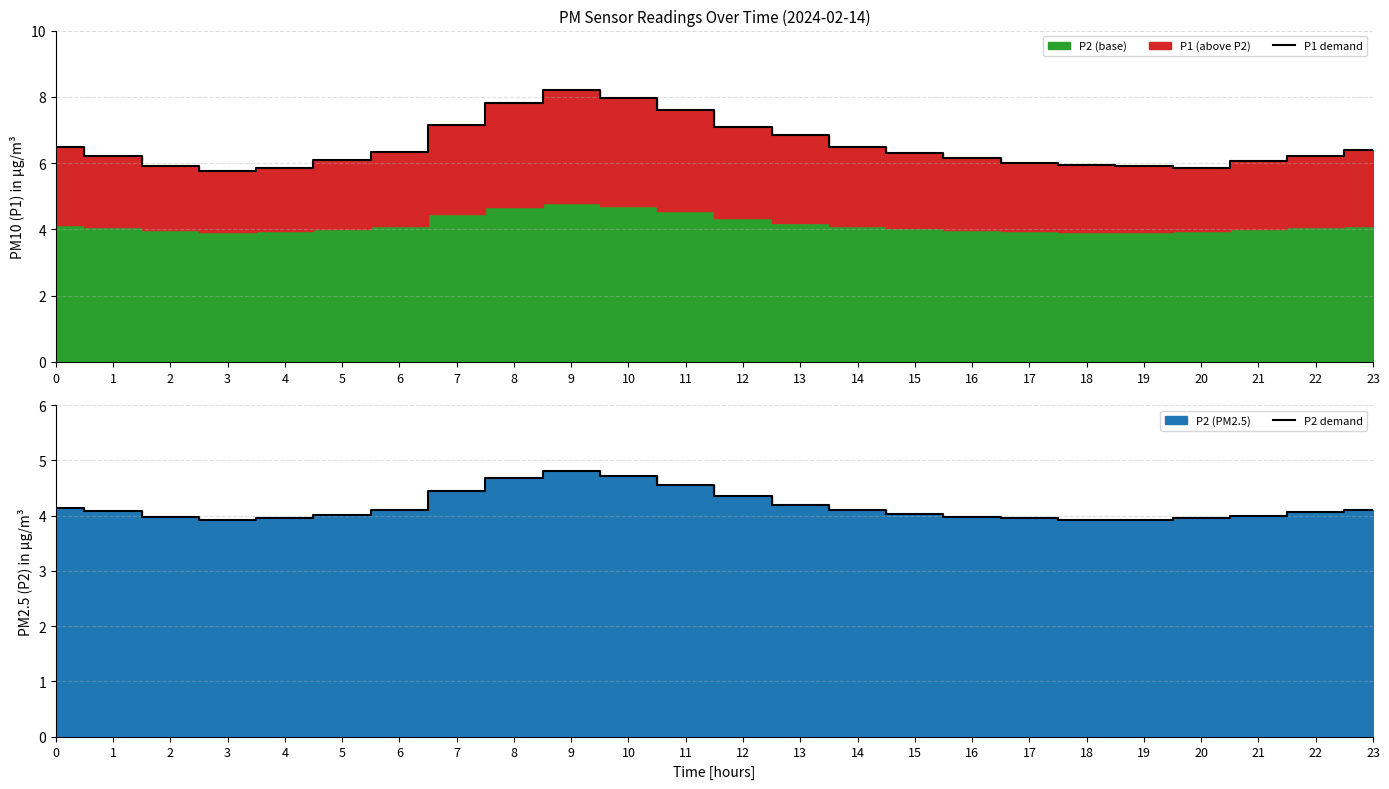

What is the lowest value of the P1 demand series?

5.8